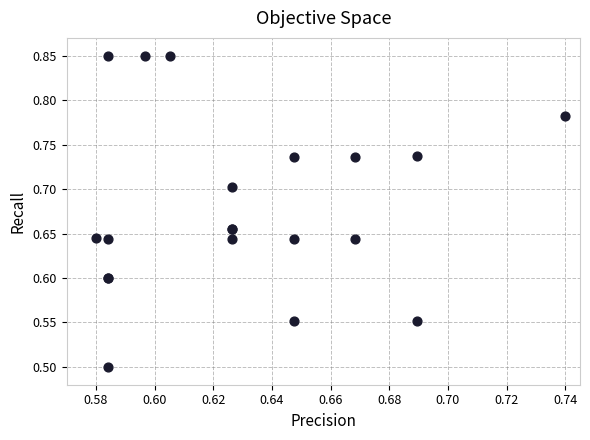

What Y value in the scatter plot is closest to 0?

0.5